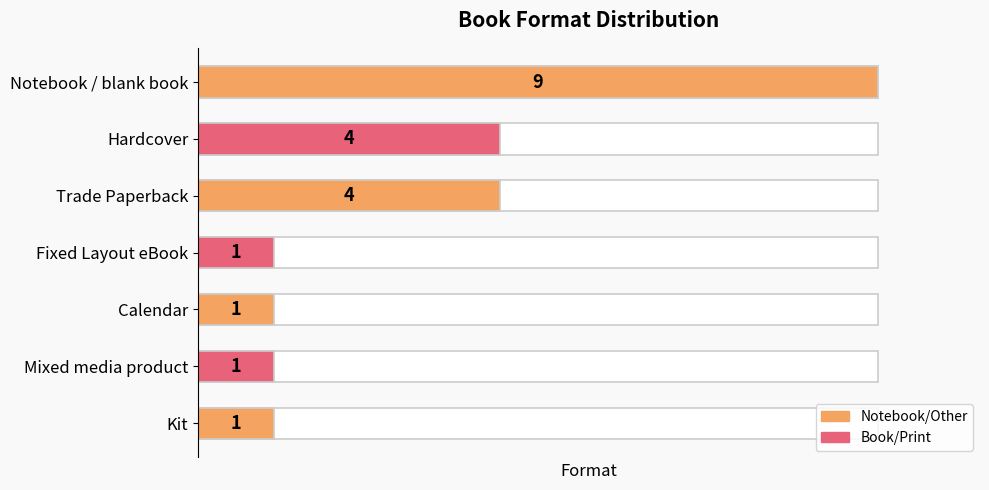

List the labels in order of value, smallest first.

Fixed Layout eBook, Calendar, Mixed media product, Kit, Hardcover, Trade Paperback, Notebook / blank book